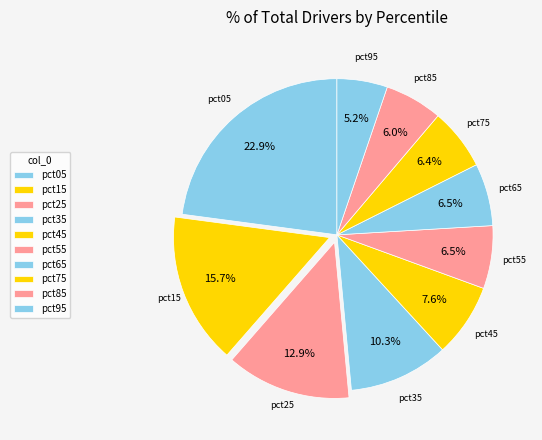

How many slices are in this pie chart?

10